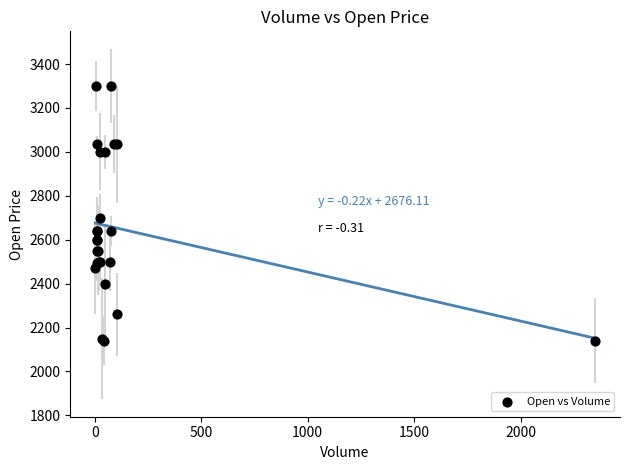

What Y value in the scatter plot is closest to 2720?

2701